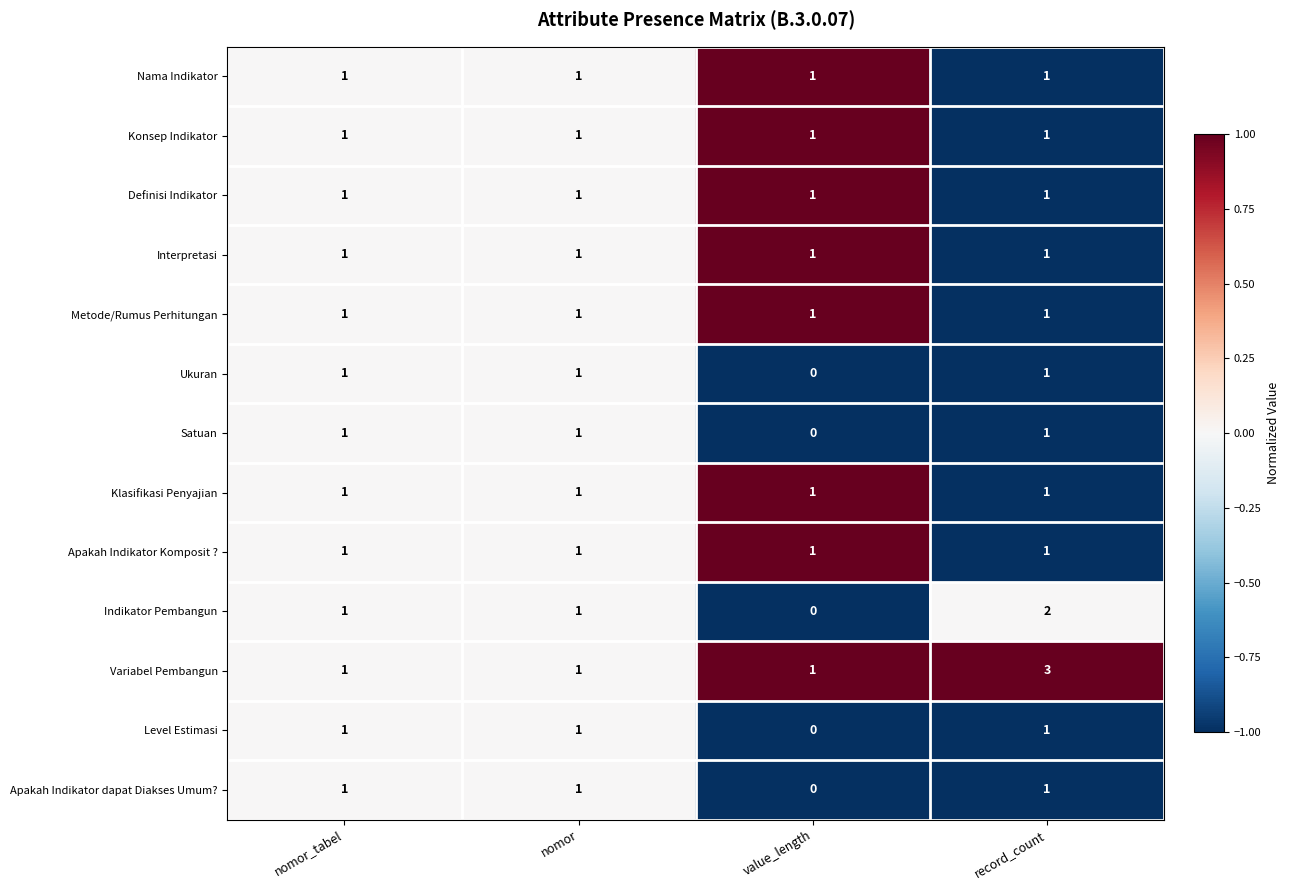

What is the greatest value displayed?

3